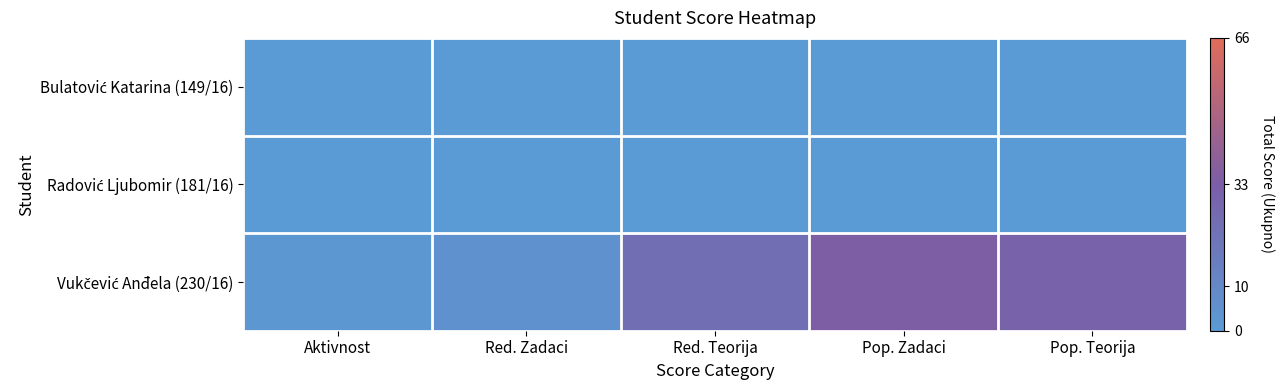

How many data points does each series have?

5